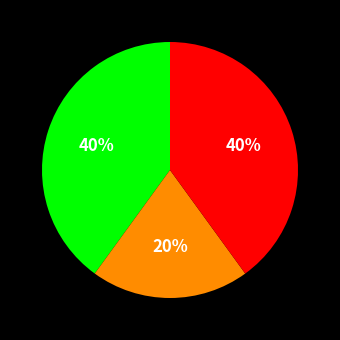

Is there a majority slice in this chart?

No